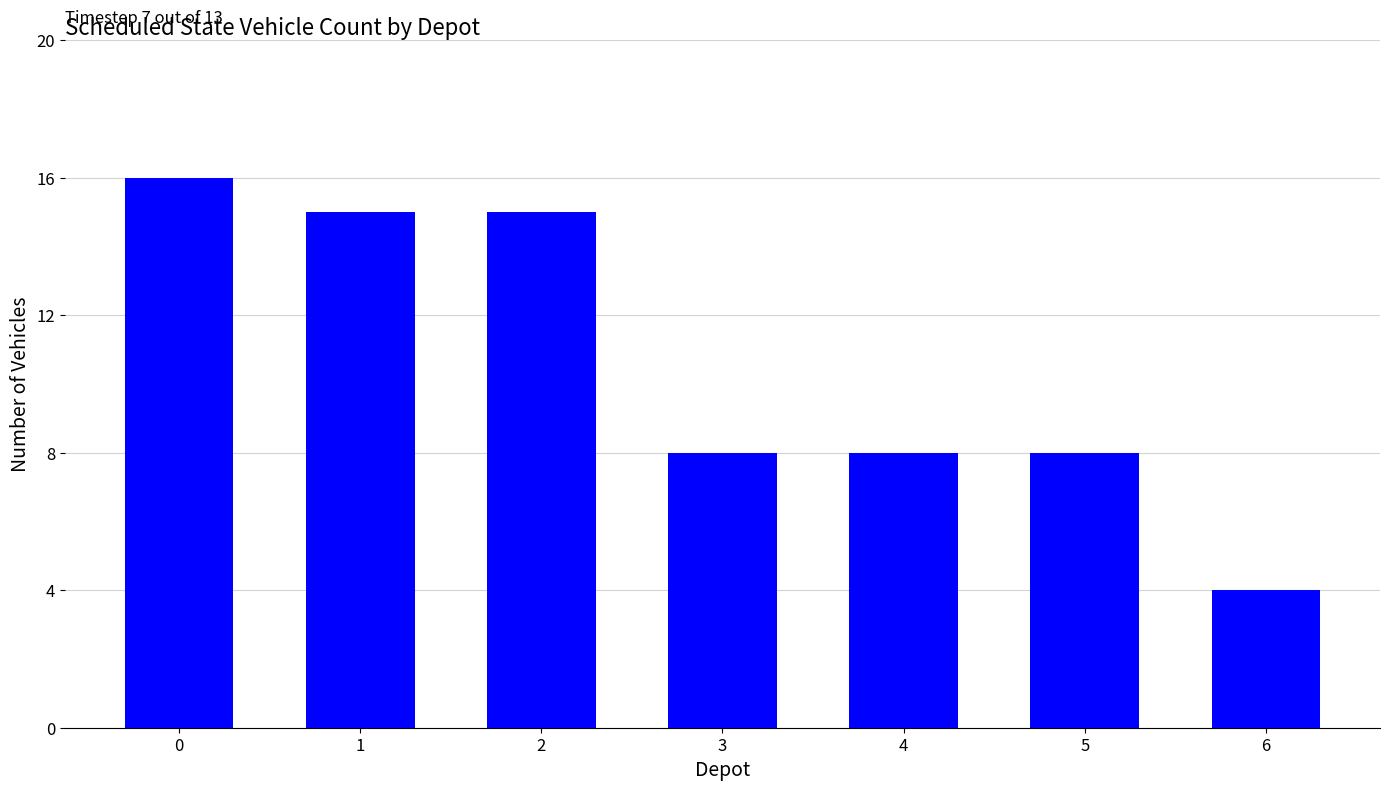

Count the number of categories in the chart.

7